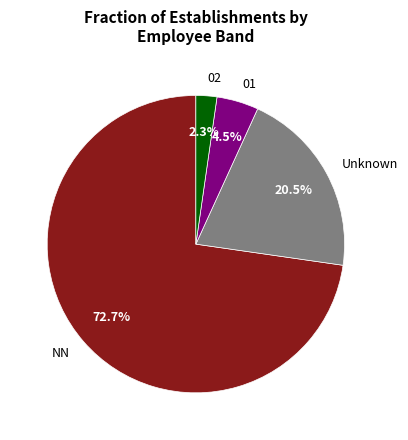

What is the ratio of the value at 02 to the value at 01?

0.5